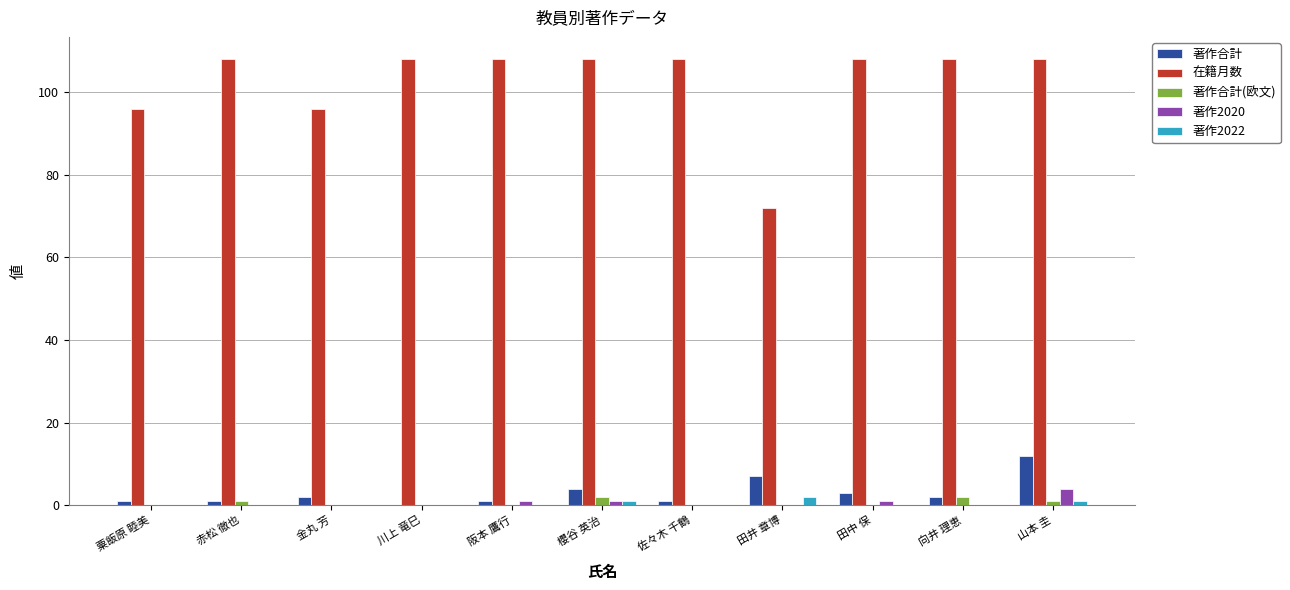

Does the chart contain stacked bars?

No